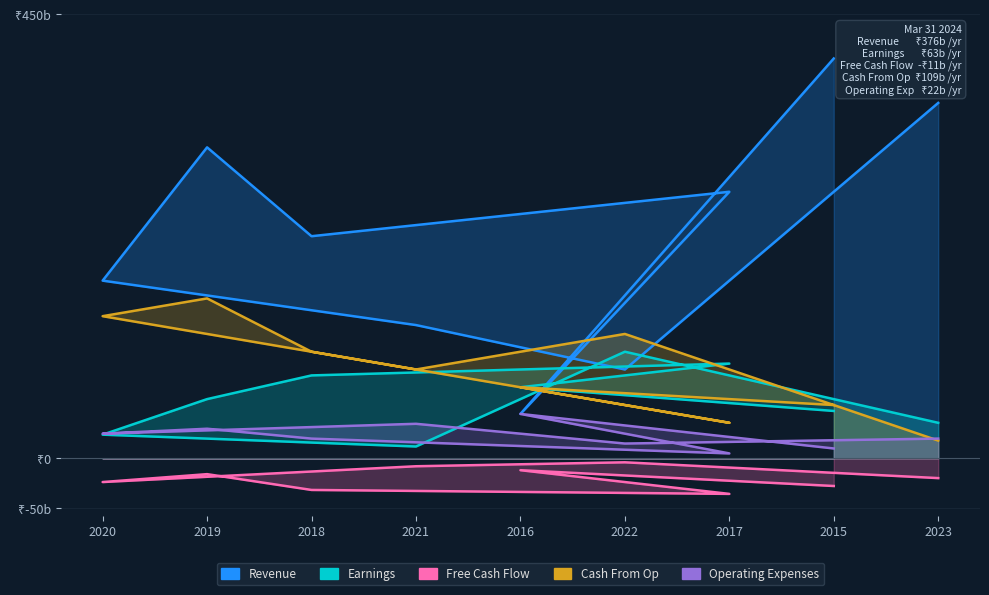

What is the greatest value displayed?

405